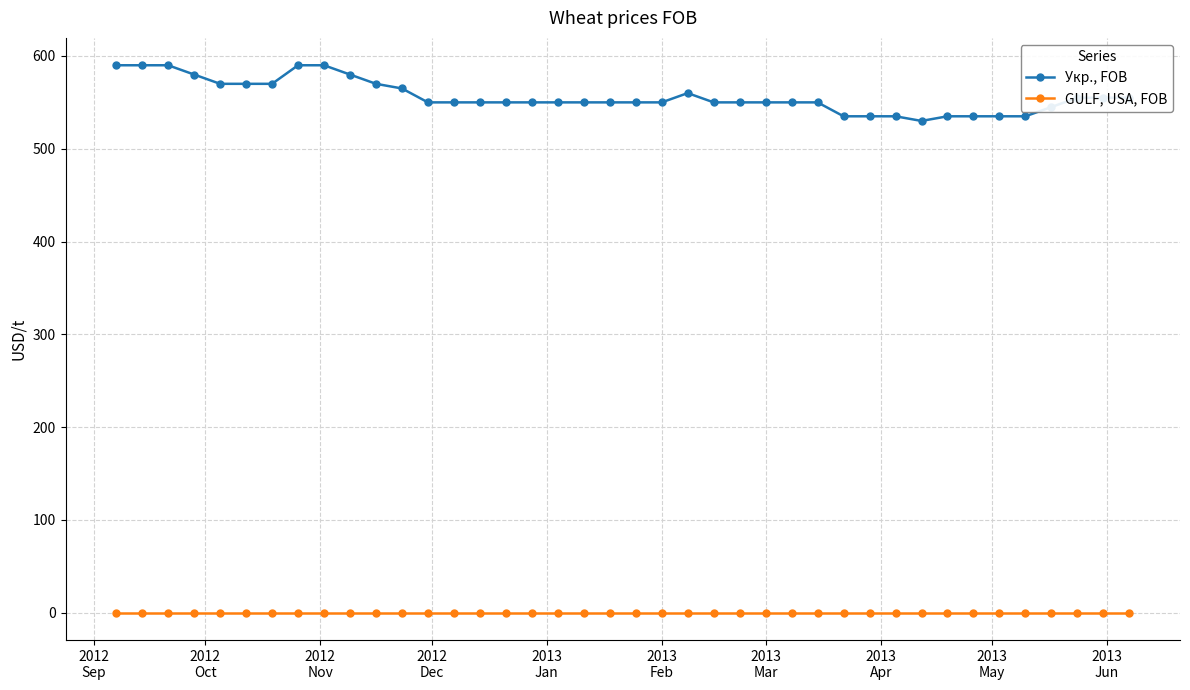

At how many categories does at least one series exceed 213?

40